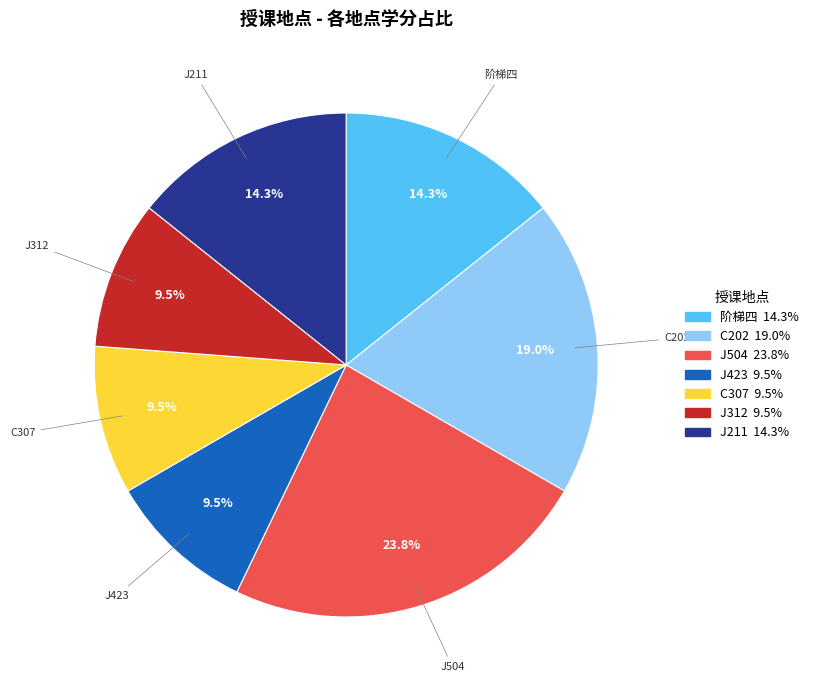

Does any single category account for the majority?

No